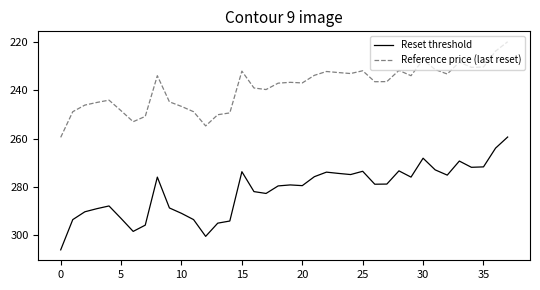

What is the sum of all Reference price (last reset) values?

9071.3